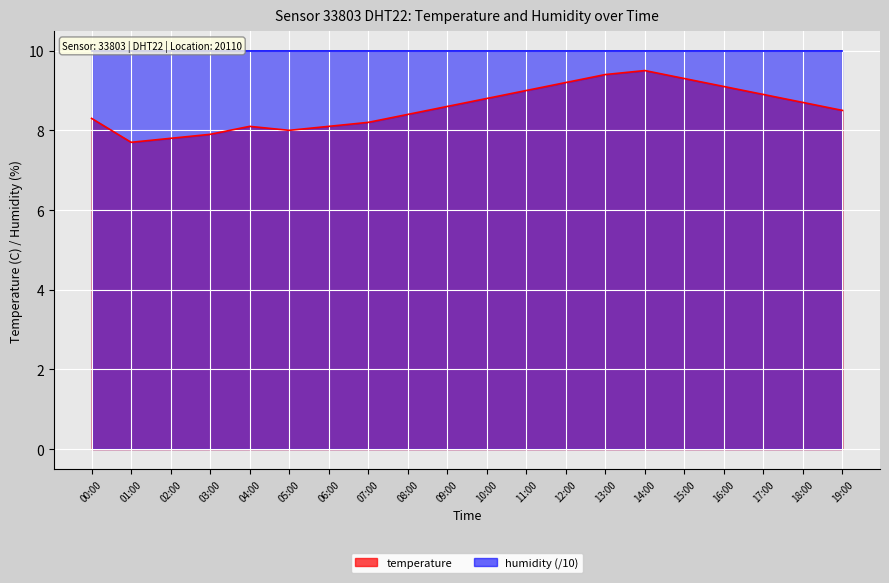

What is the value of the 17th point from the left?

9.1